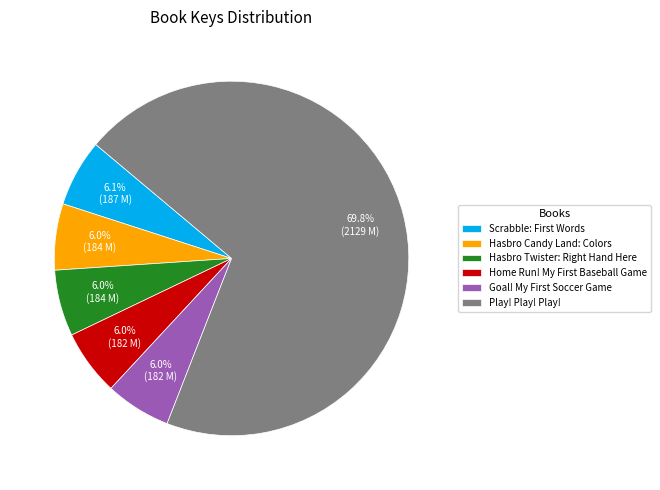

To the nearest percent, what percentage of the pie is Hasbro Candy Land: Colors?

6%